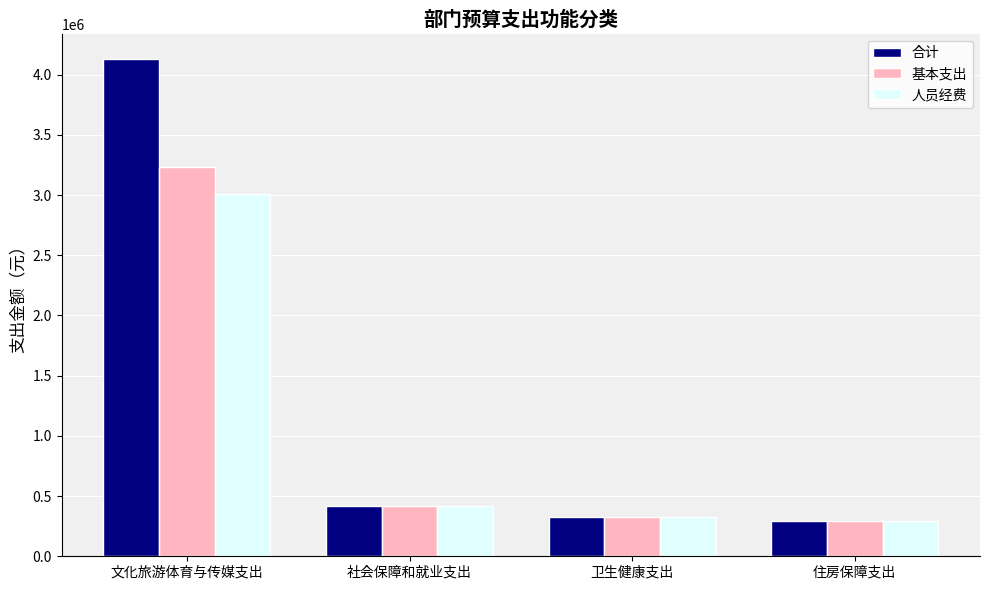

What is the difference between the second highest and minimum values in the 合计 series?

131942.1